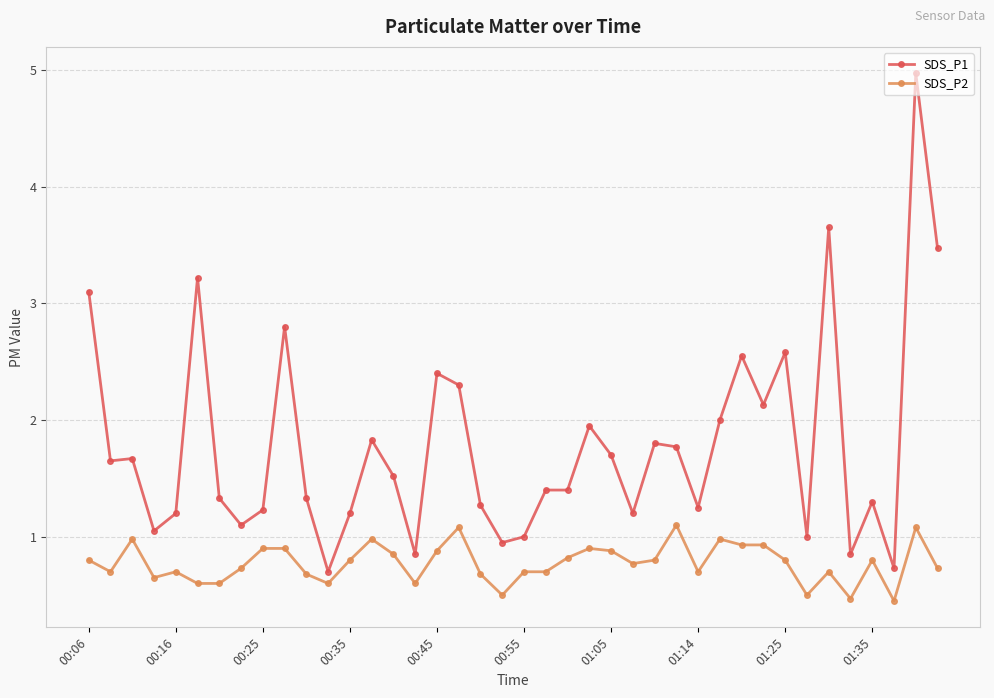

True or false: SDS_P2 has more than 2 points higher than both neighbors.

True